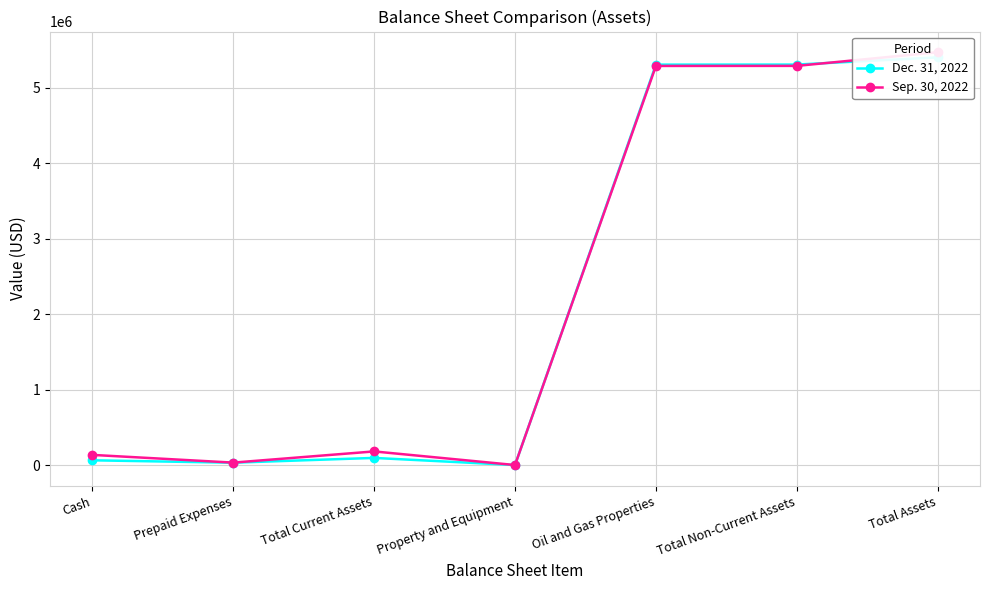

What are all the series names shown in the legend?

Dec. 31, 2022, Sep. 30, 2022